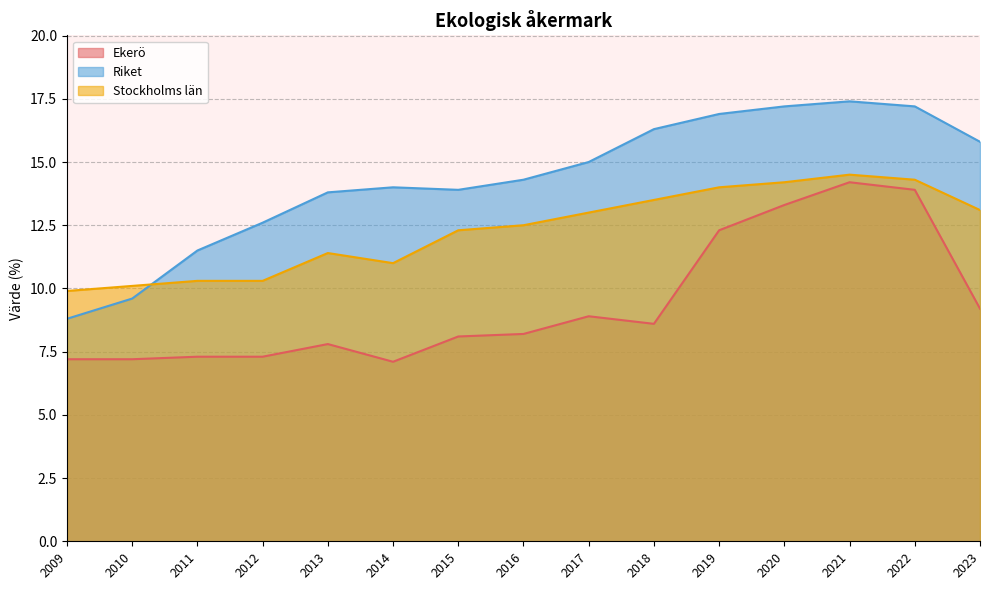

What value does the Riket series have at 2013?

13.8